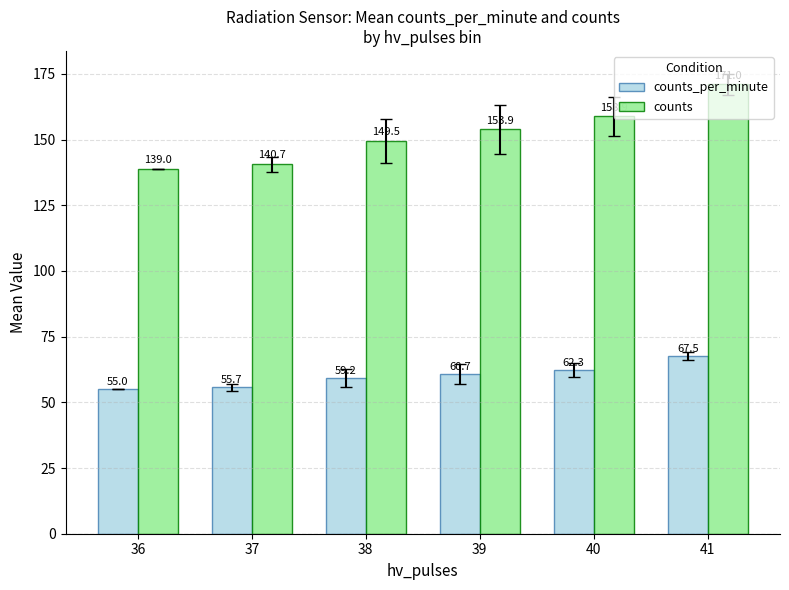

Where is counts nearest to the value 155?

39